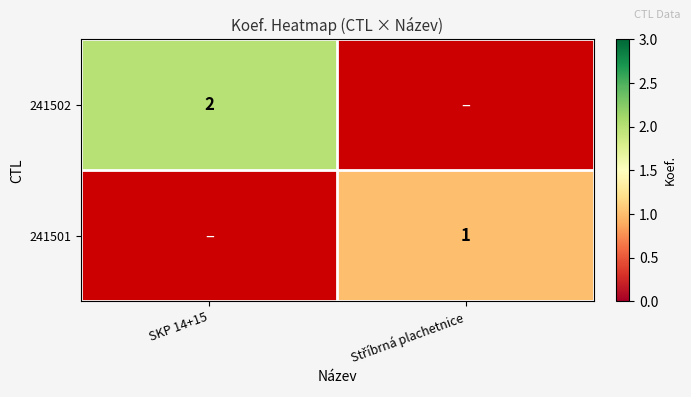

Which has a higher value, Stříbrná plachetnice or SKP 14+15?

SKP 14+15